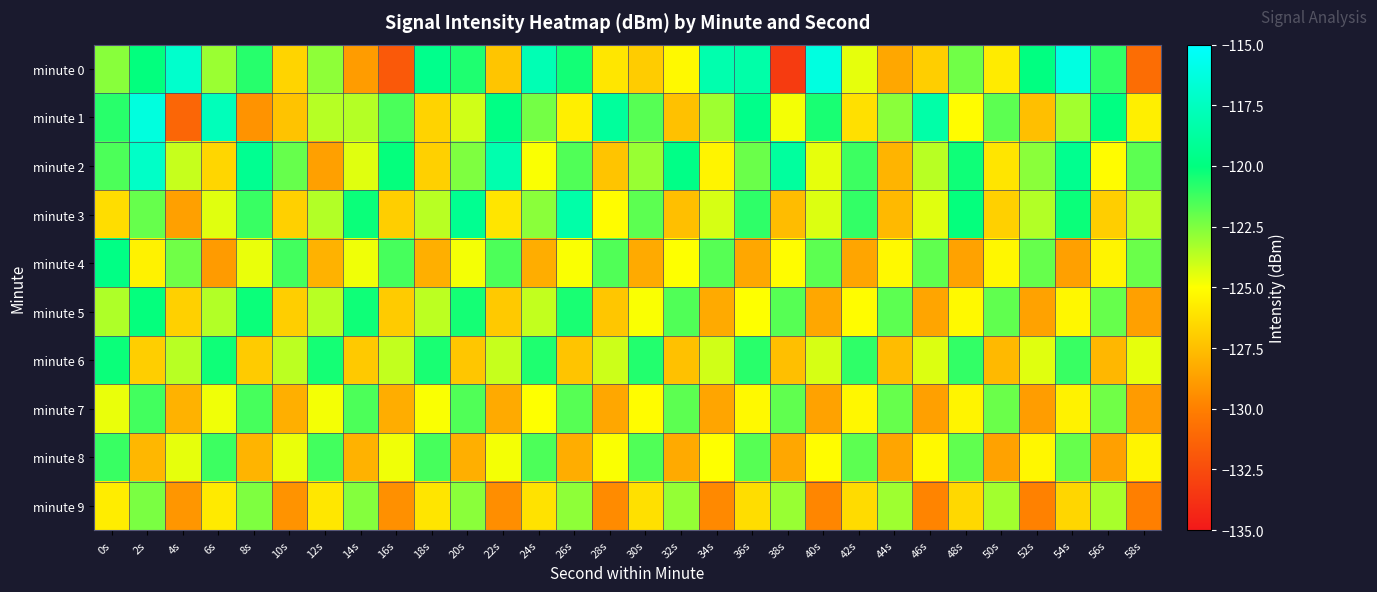

At which category does the chart reach its peak across all series?

54s